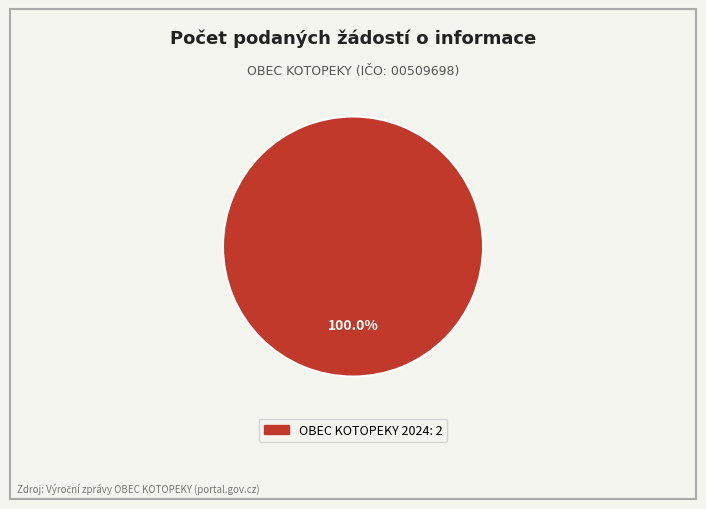

Is there any slice that represents more than half of the pie?

Yes